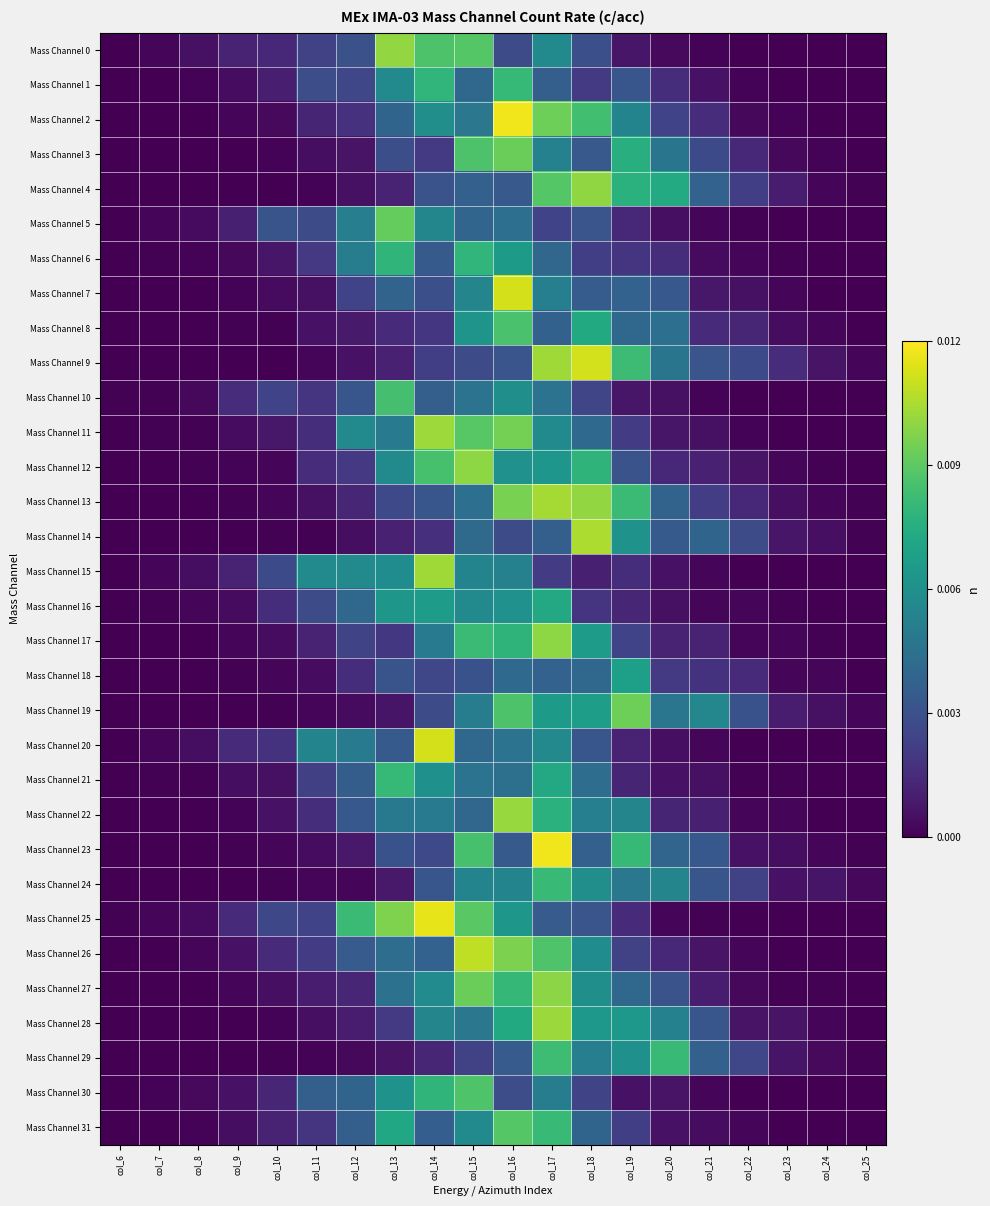

List the series in order of their peak value, highest first.

Mass Channel 23, Mass Channel 2, Mass Channel 25, Mass Channel 7, Mass Channel 20, Mass Channel 9, Mass Channel 26, Mass Channel 14, Mass Channel 13, Mass Channel 15, Mass Channel 11, Mass Channel 28, Mass Channel 22, Mass Channel 0, Mass Channel 4, Mass Channel 17, Mass Channel 12, Mass Channel 27, Mass Channel 19, Mass Channel 3, Mass Channel 5, Mass Channel 31, Mass Channel 30, Mass Channel 8, Mass Channel 10, Mass Channel 29, Mass Channel 24, Mass Channel 1, Mass Channel 21, Mass Channel 6, Mass Channel 16, Mass Channel 18